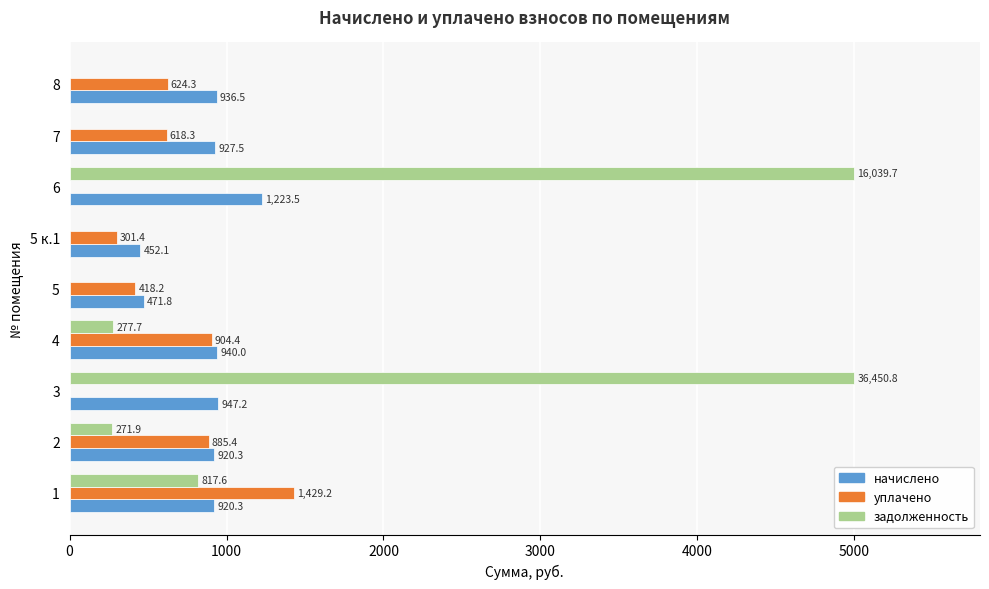

Which series changed the most between 4 and 5 к.1?

уплачено